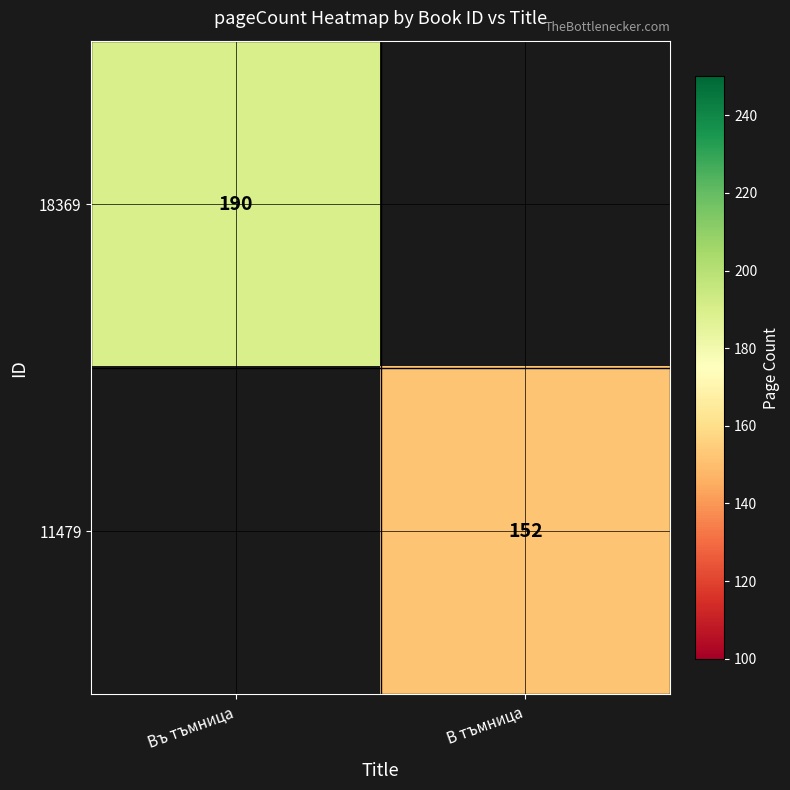

Is it true that 11479 equals 205 at В тъмница?

False